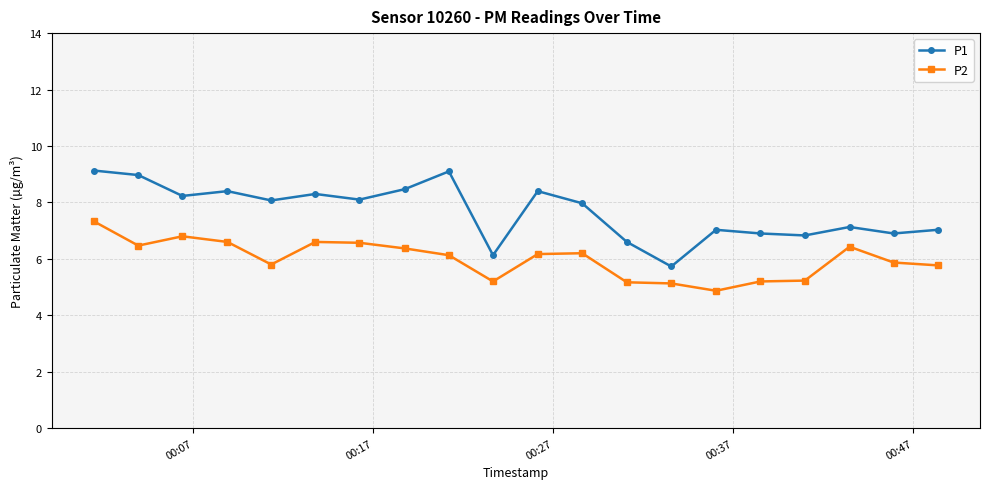

What is the value of the P1 point at the 16th from the left?

6.9